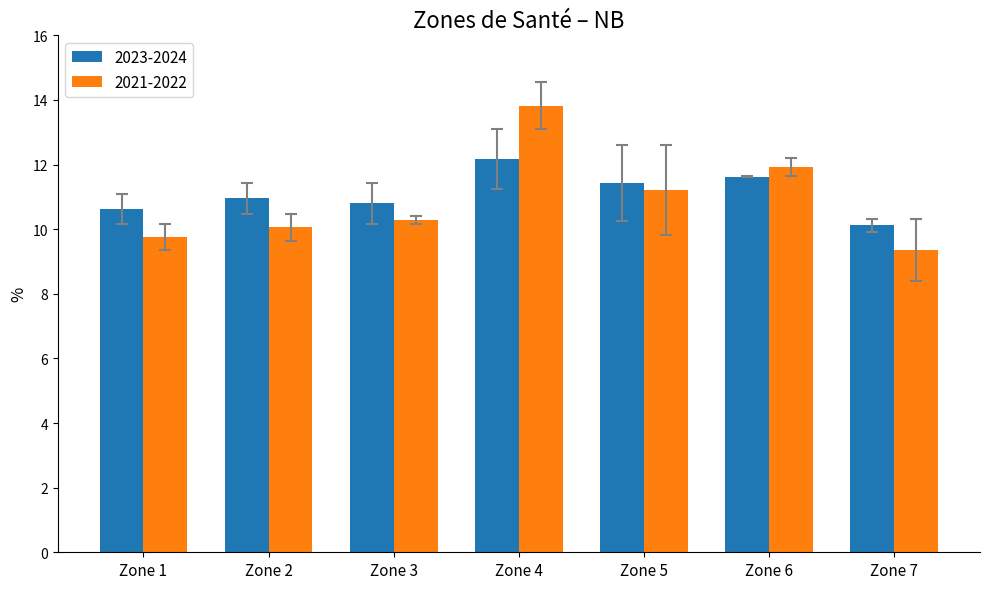

Which series has the largest total across all categories?

2023-2024